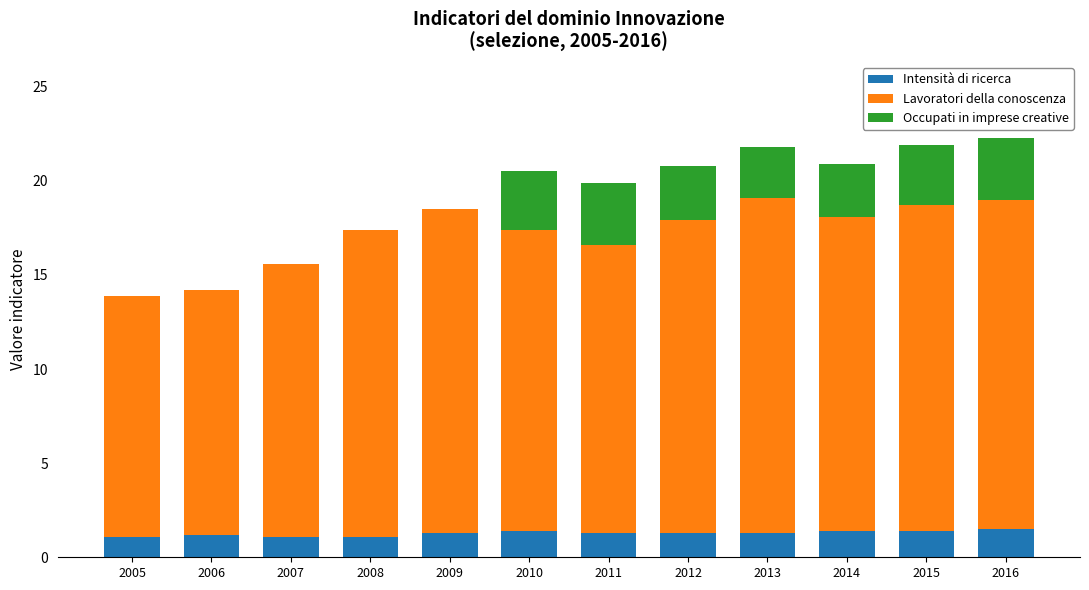

What is the total value across all series at 2016?

22.3